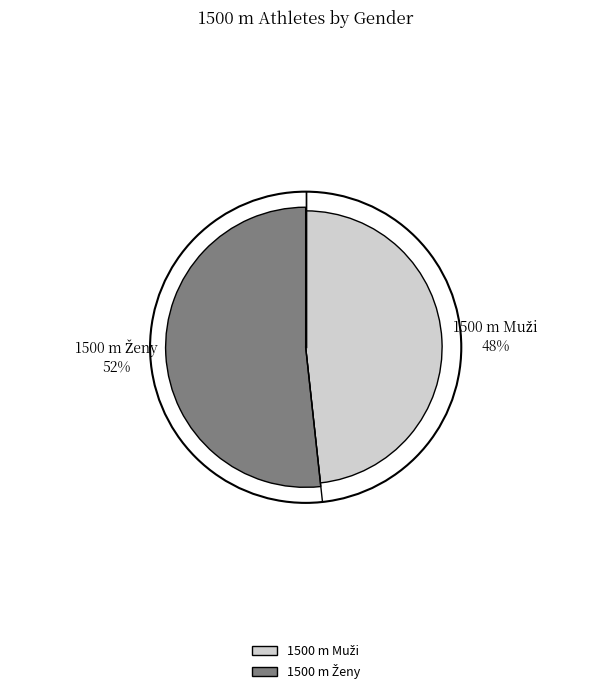

Combined, do 1500 m Muži and 1500 m Ženy account for over 50%?

Yes